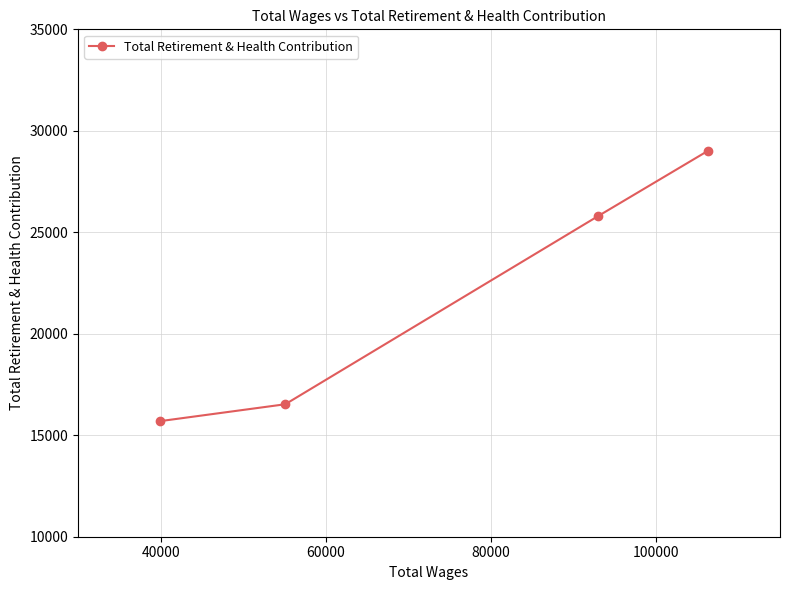

What is the sum of all values?

87035